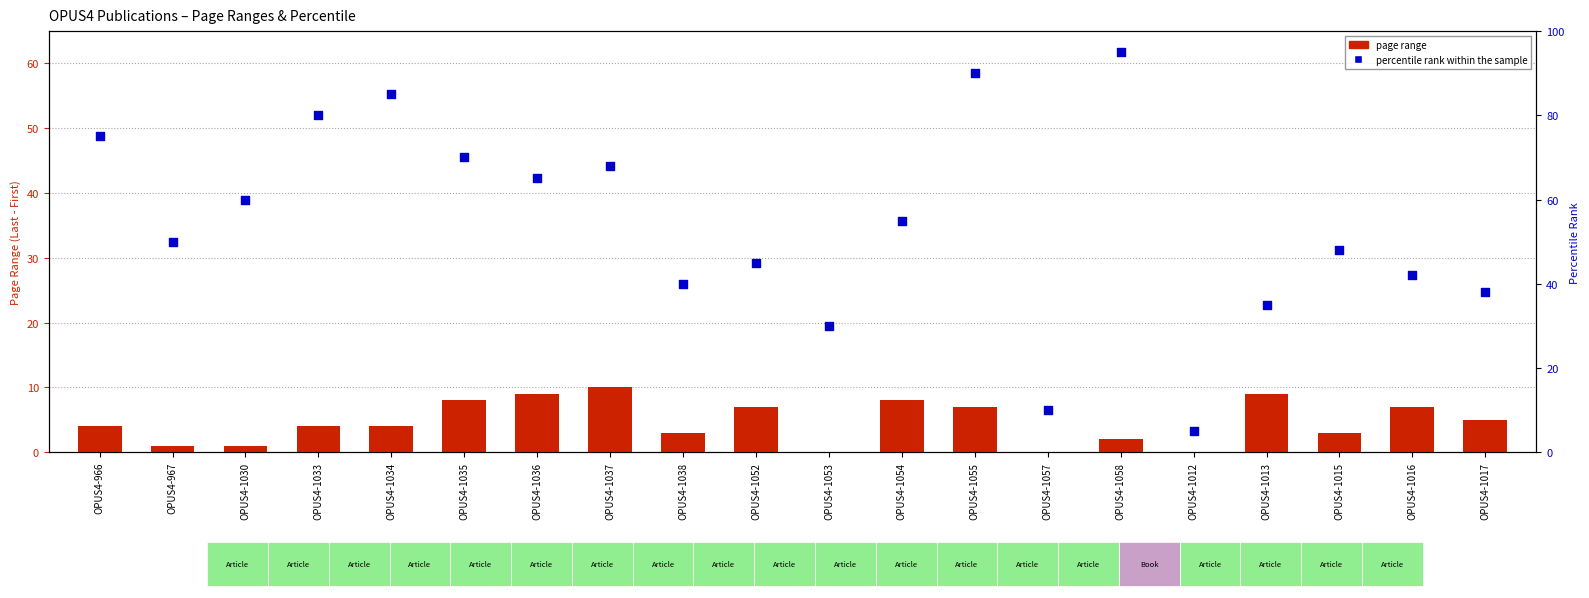

Which series reaches the minimum Y coordinate?

page range